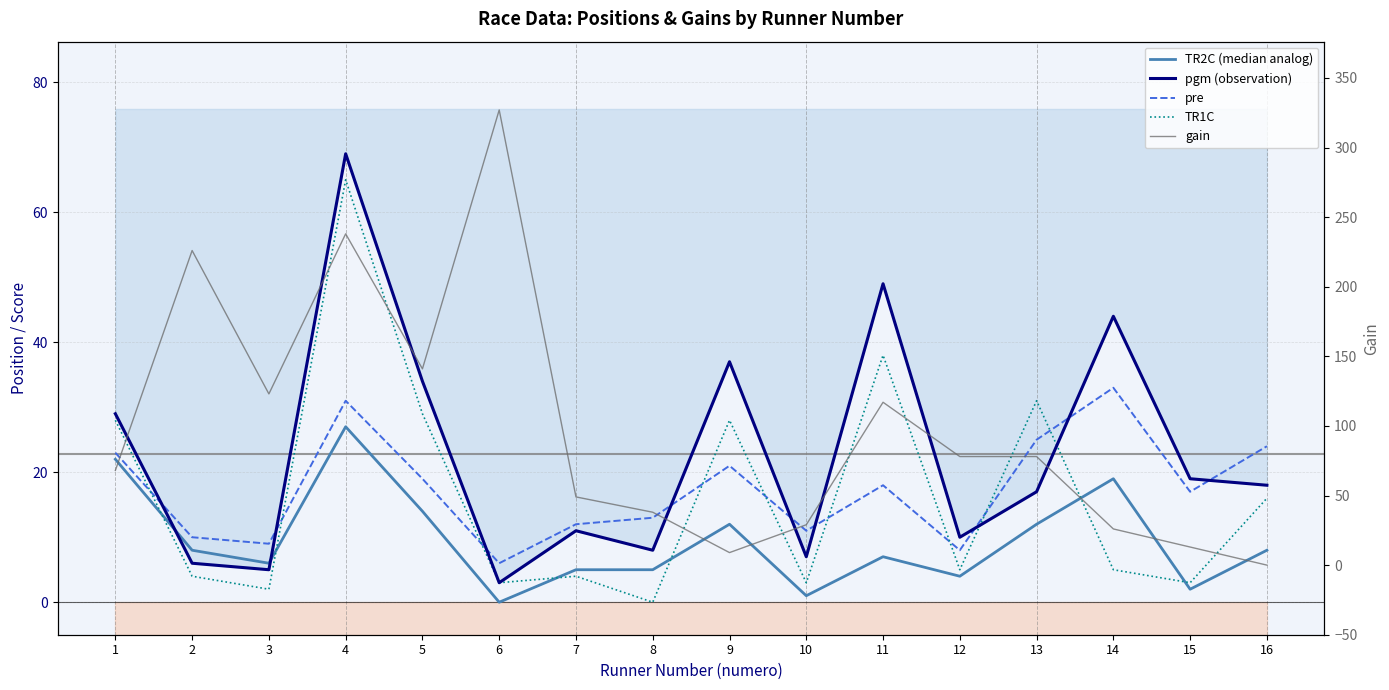

Between 3 and 13, which series saw the biggest shift?

gain